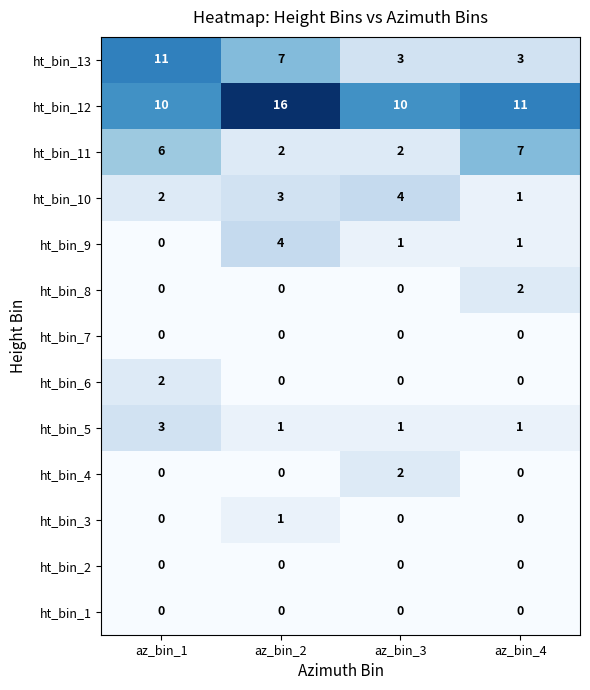

The ht_bin_13 series shows 11 at az_bin_1. True or false?

True